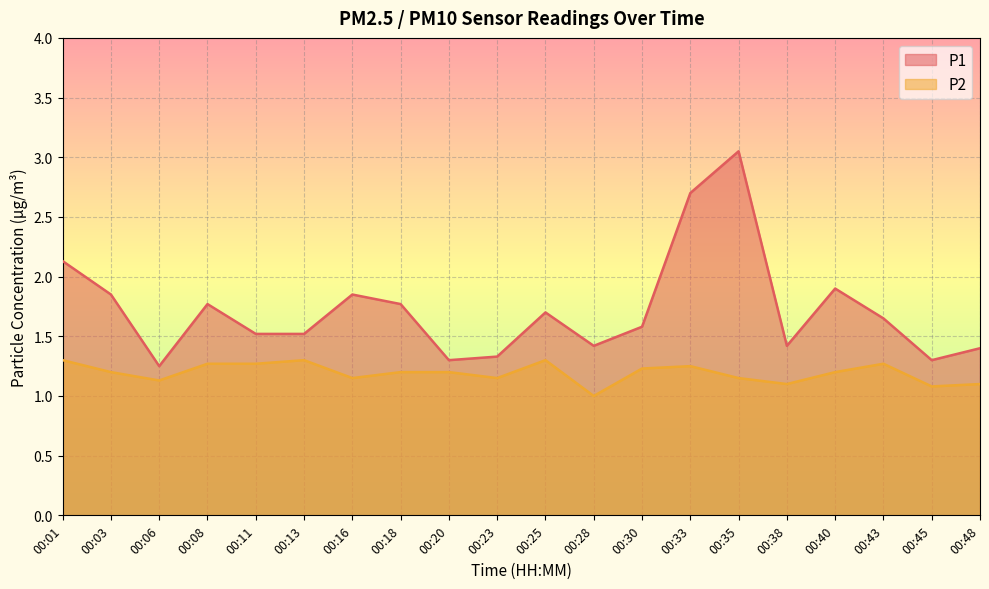

How many lines are shown in the chart?

2